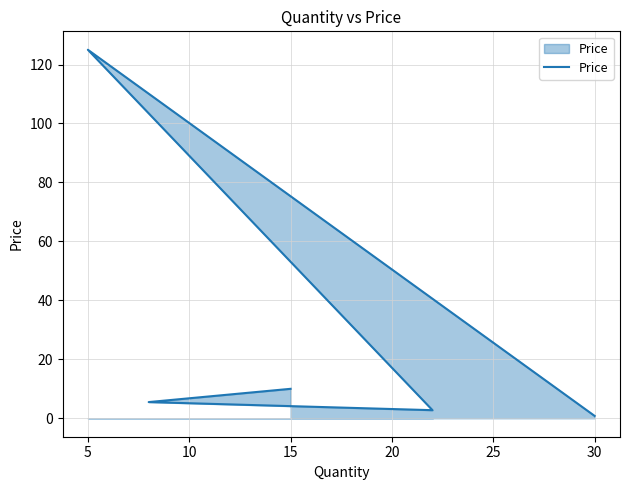

Reading left to right, extract all data points from this chart.

10.0	5.5	2.8	125.0	0.8